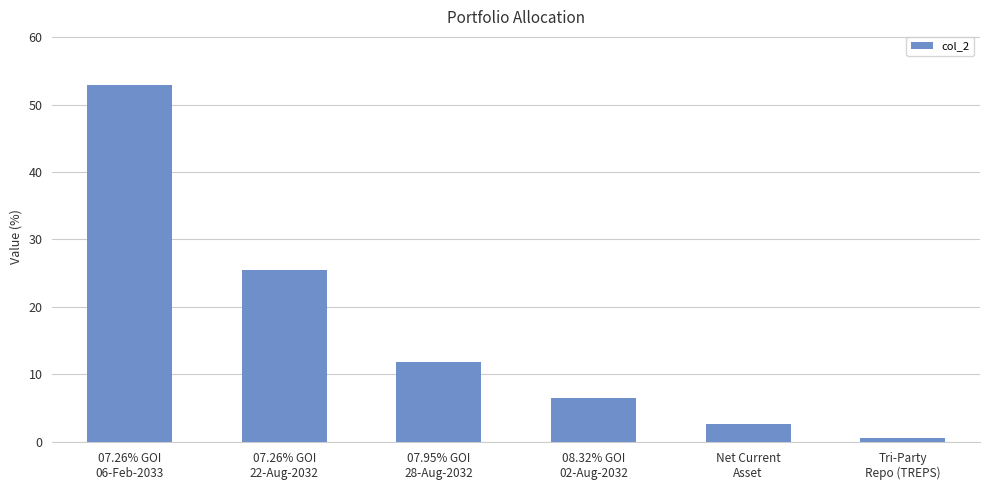

What is the ratio of the value at 07.26% GOI
22-Aug-2032 to the value at 07.95% GOI
28-Aug-2032?

2.2